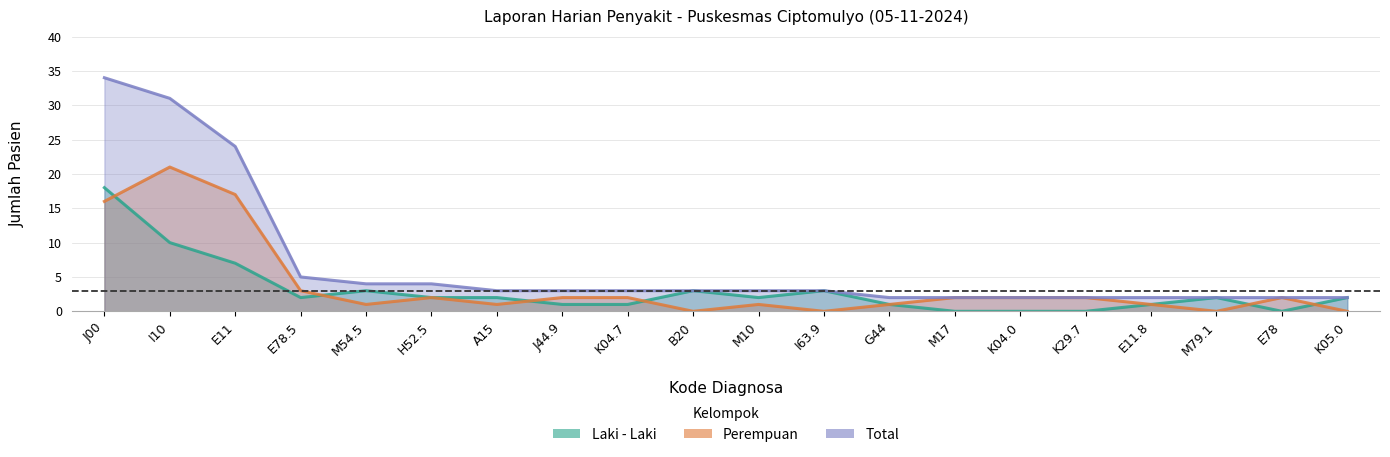

What is the maximum value shown in the chart?

34